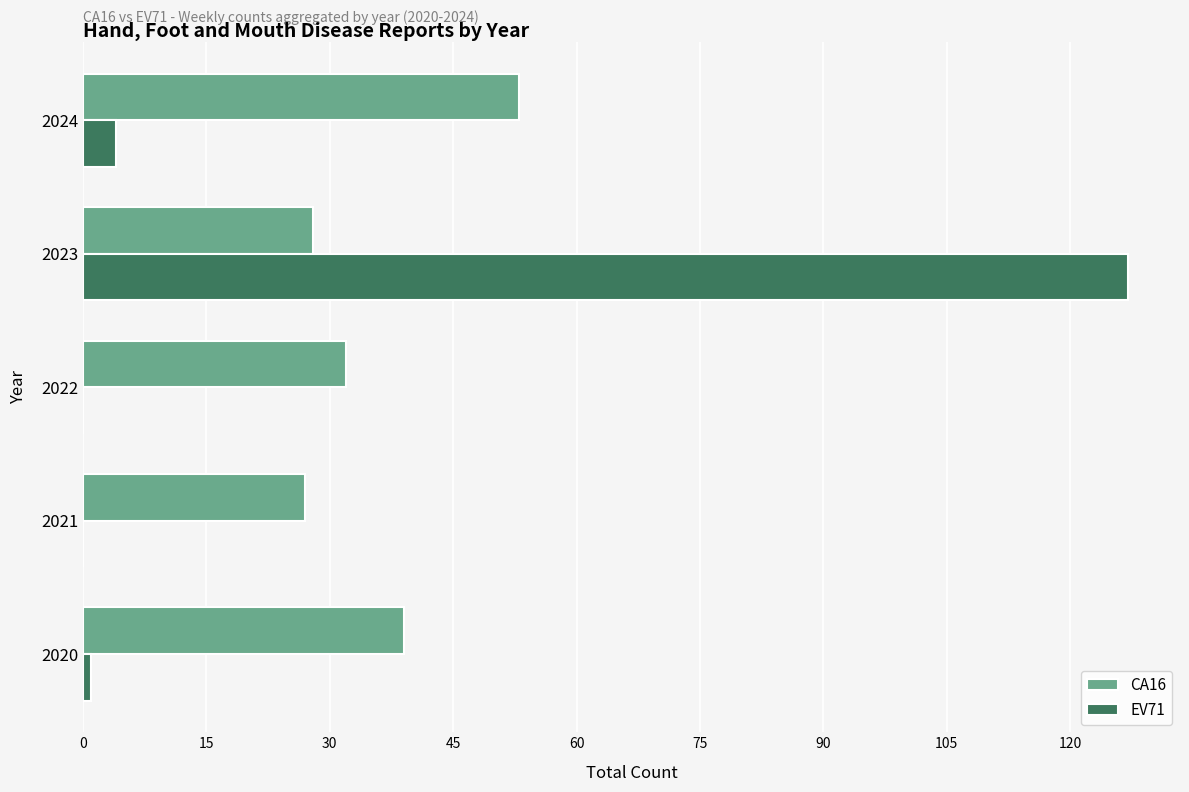

Which series has the largest total across all categories?

CA16